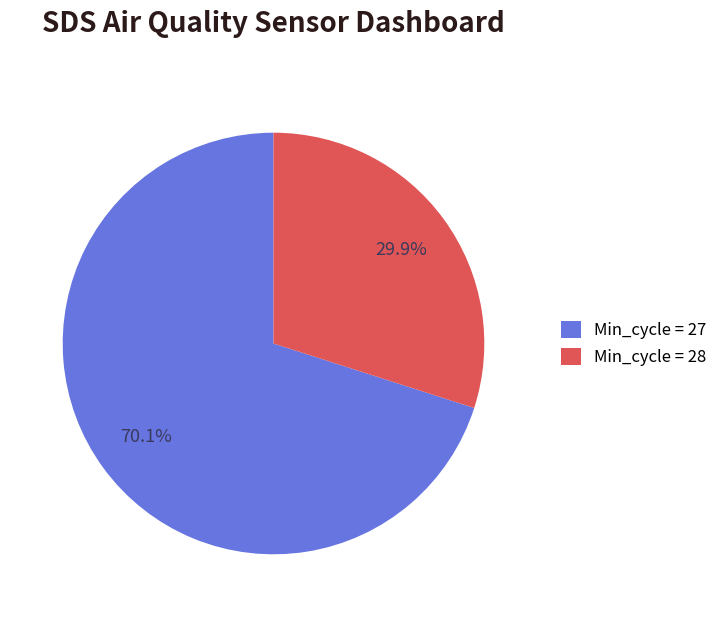

Approximately how many times larger is the value at Min_cycle = 28 compared to Min_cycle = 27?

0.4